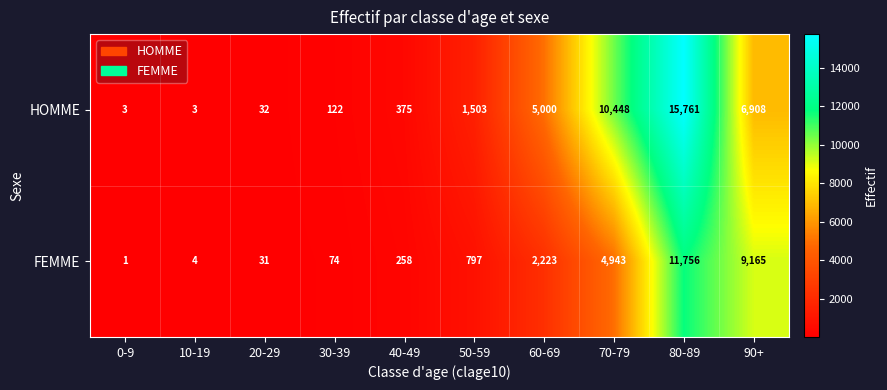

What is the minimum value shown in the chart?

1